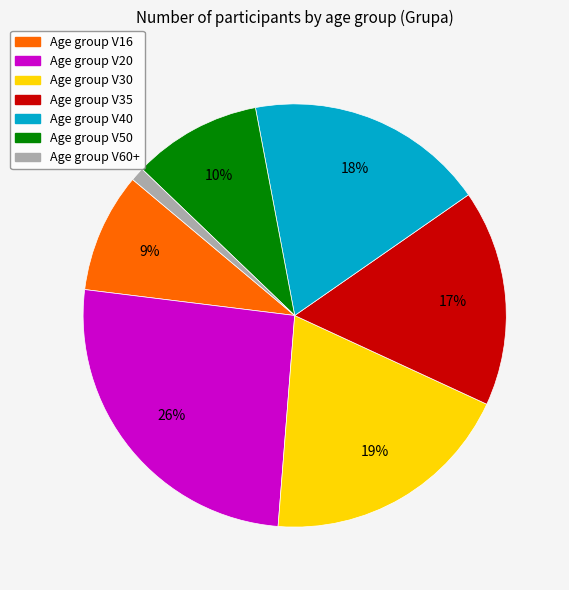

Is there any slice that represents more than half of the pie?

No